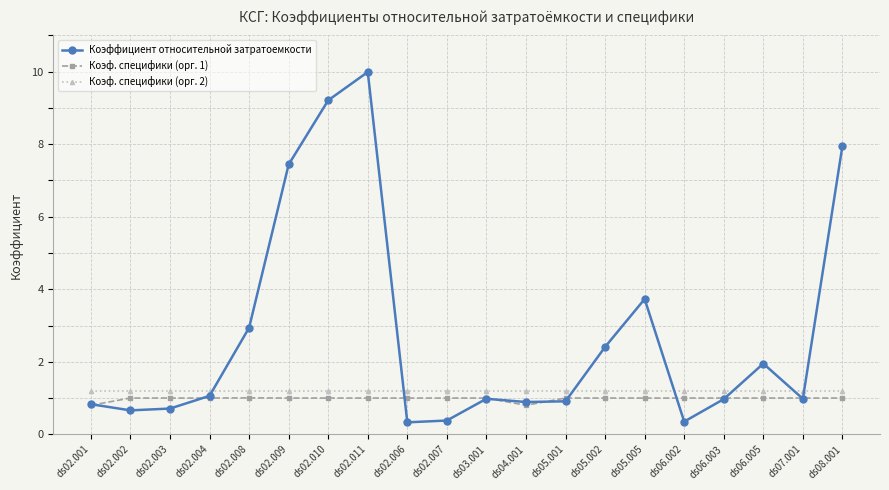

What is the total value across all series at ds06.003?

3.2